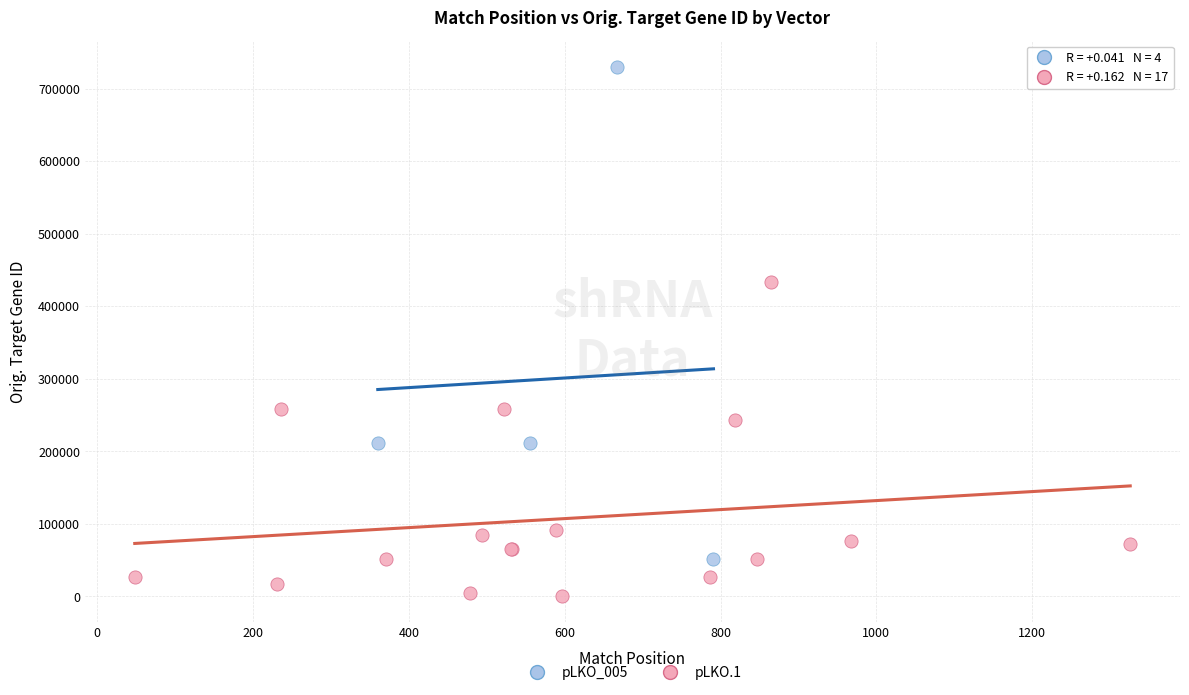

Which series contains the highest Y value?

pLKO_005